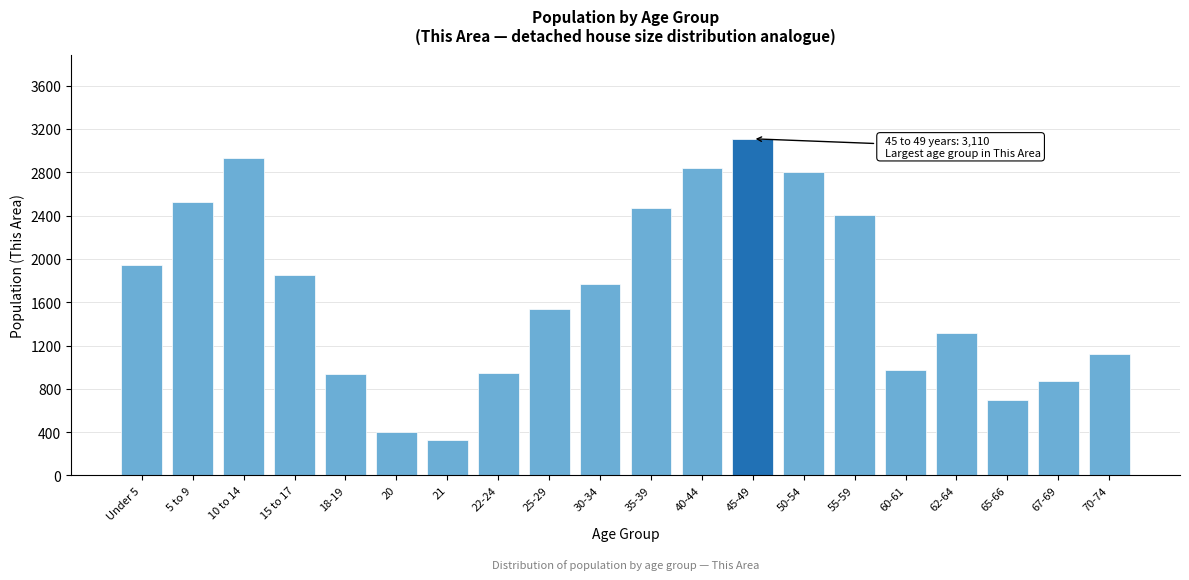

Which category has the highest value across all series?

45-49